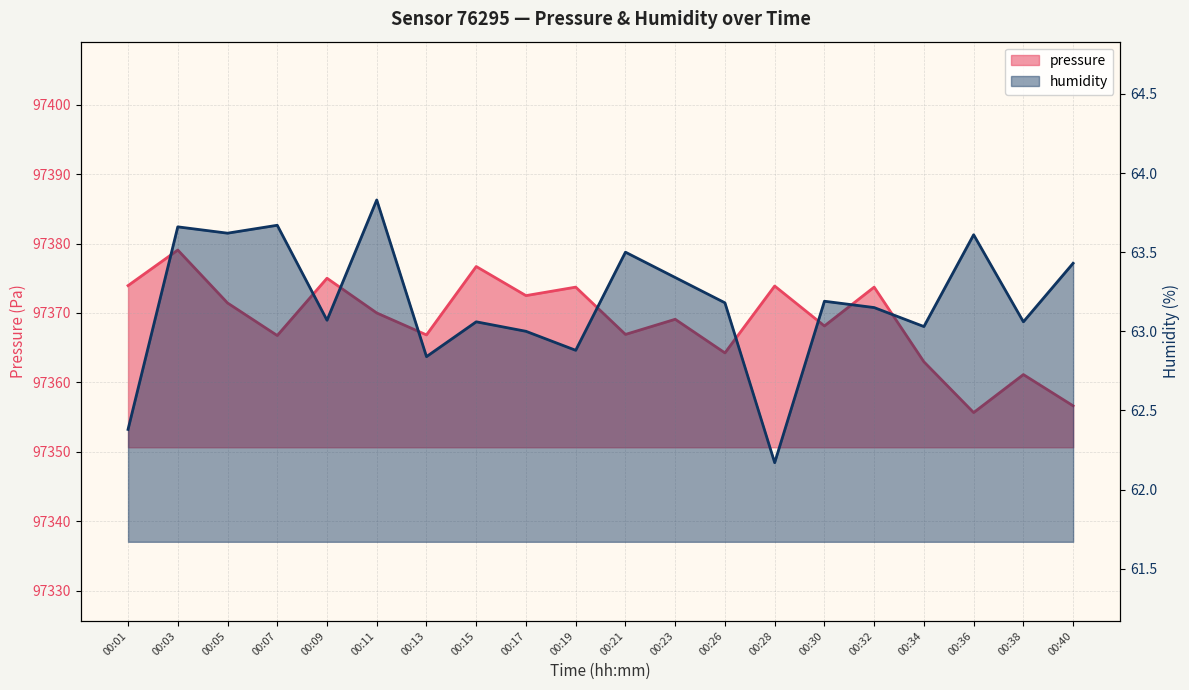

Which series changed the most between 00:21 and 00:40?

pressure